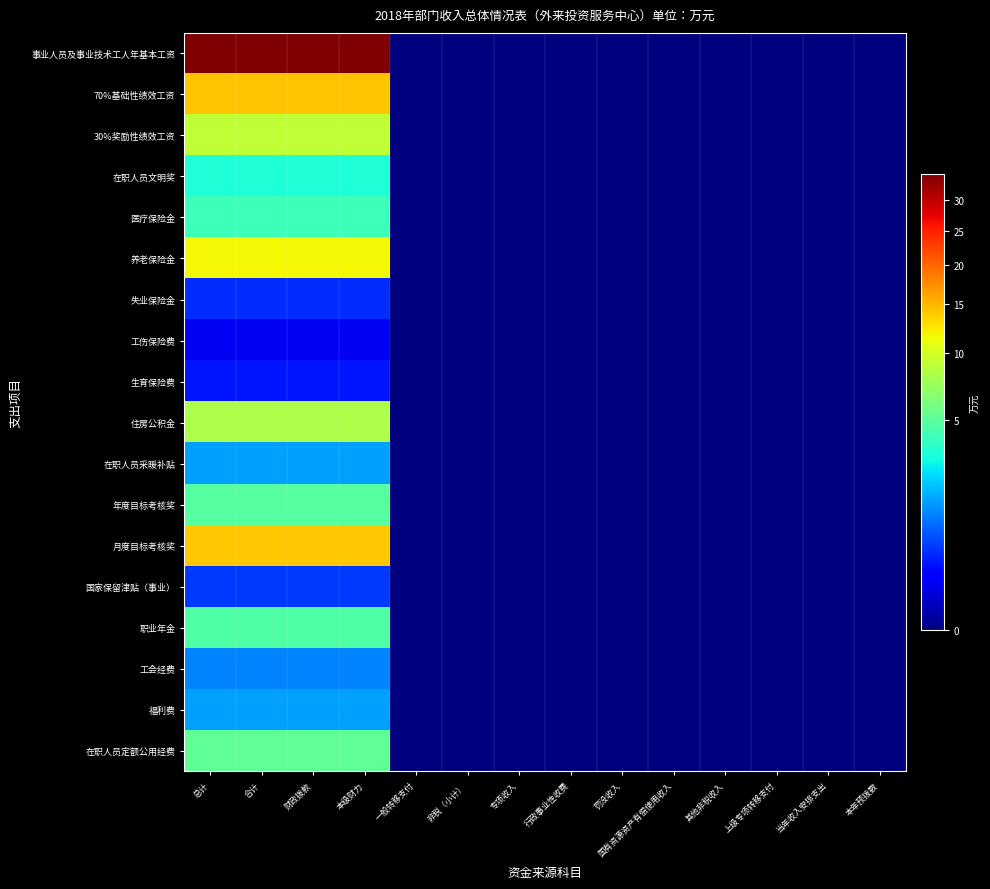

Which series has the widest spread of values?

事业人员及事业技术工人年基本工资